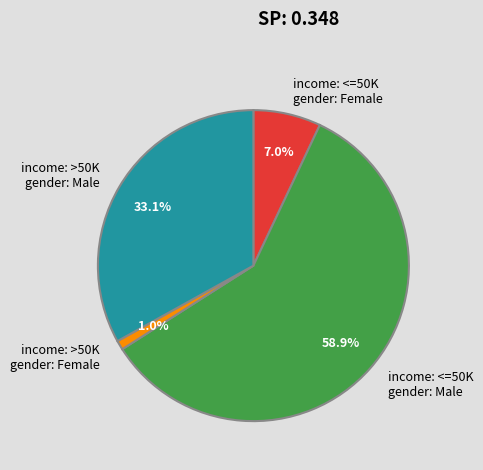

How much of the chart is everything except income: >50K gender: Female?

99.0%